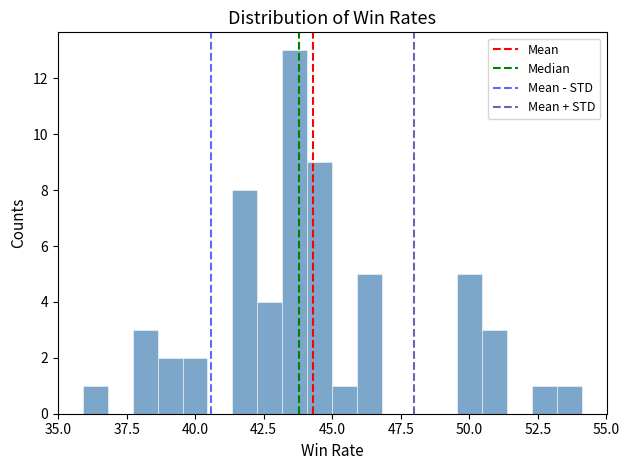

Around what value on the x-axis is the tallest bar? Give the approximate position of its centre, as read against the axis.

43.5